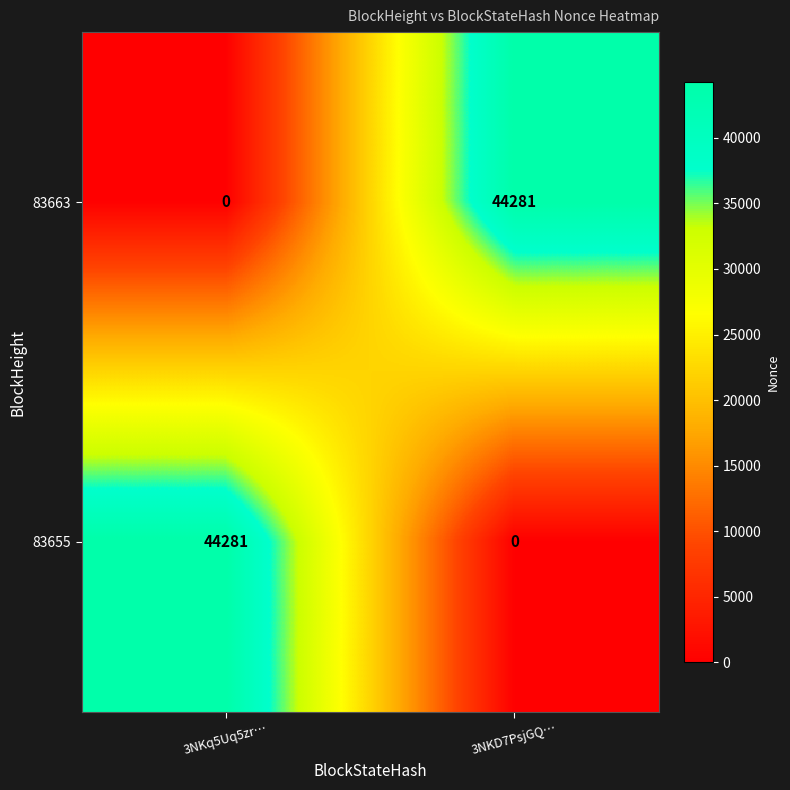

Which category has the lowest value in the 83663 series?

3NKq5Uq5zr…